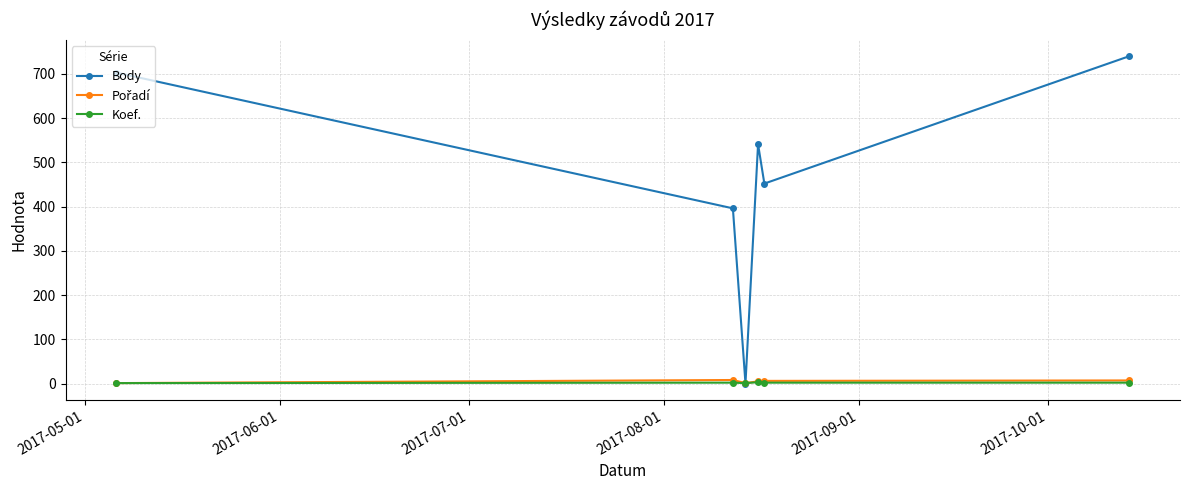

How many interior local peaks does the Body series have?

1